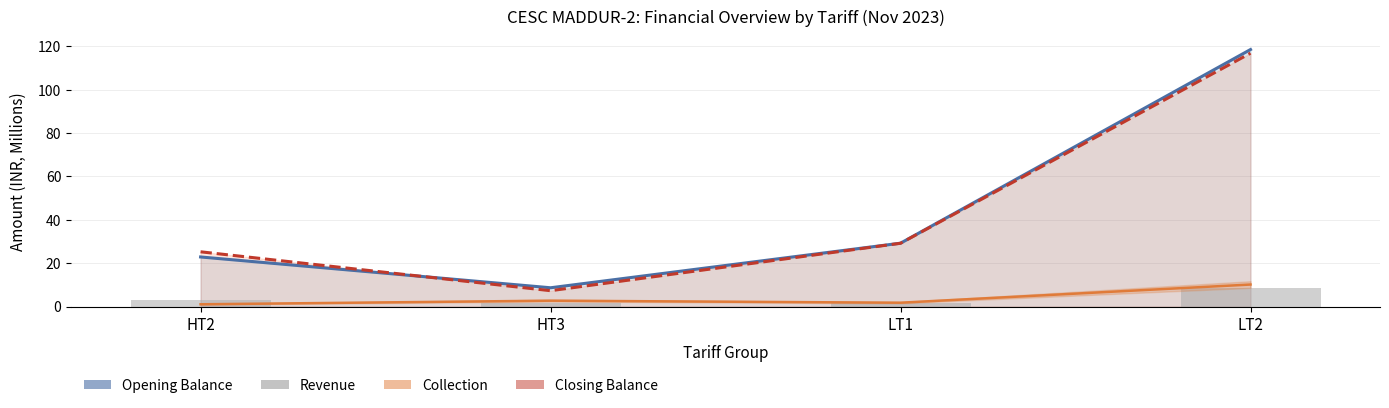

Reading left to right, extract all data points from this chart.

Opening Balance Line: HT2=22.9	HT3=8.7	LT1=29.2	LT2=118.5
Closing Balance Line: HT2=25.3	HT3=7.3	LT1=29.2	LT2=116.9
Collection Revenue: HT2=1.1	HT3=2.7	LT1=1.8	LT2=10.2
Revenue: HT2=3.2	HT3=1.6	LT1=1.7	LT2=8.7